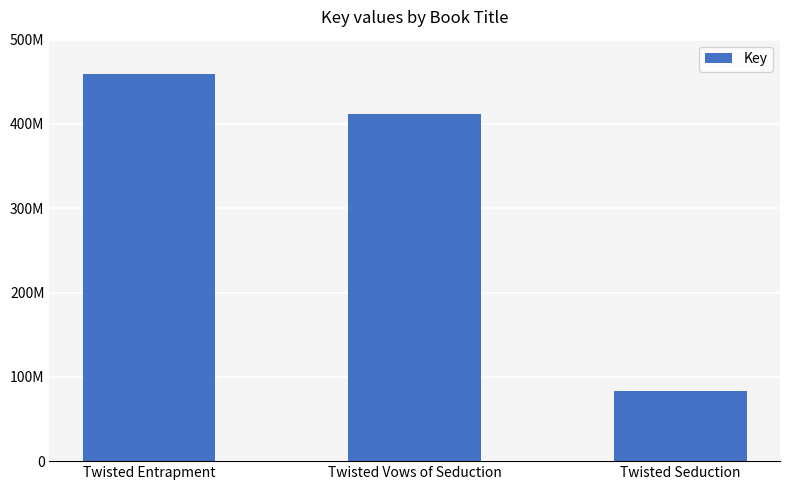

At which category does the chart reach its peak across all series?

Twisted Entrapment